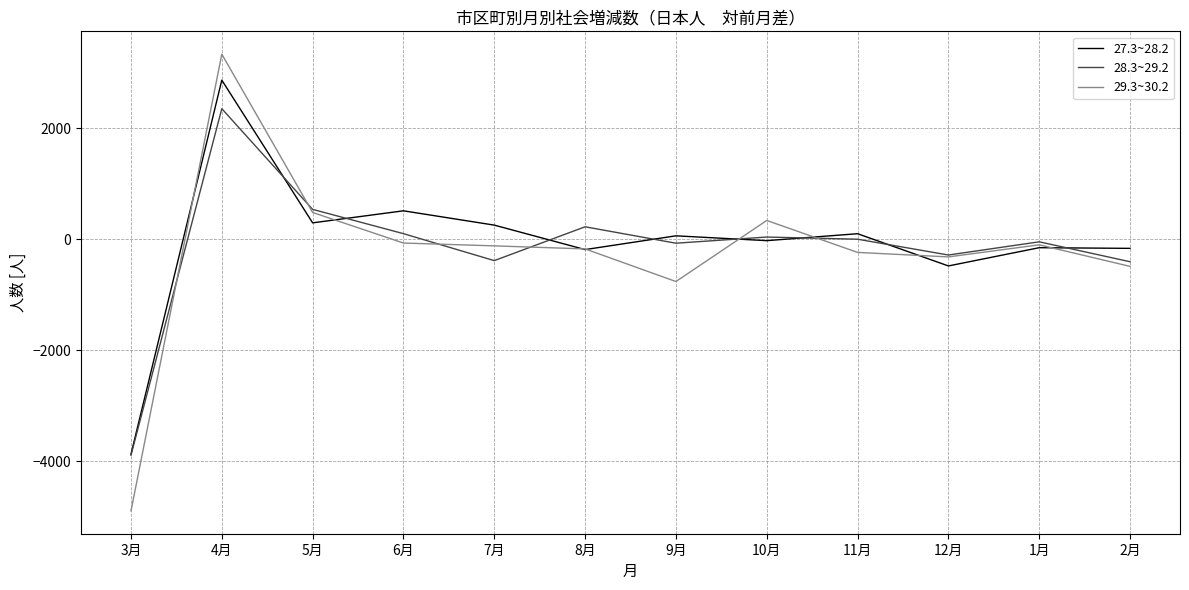

True or false: 29.3~30.2 has more than 0 points higher than both neighbors.

True